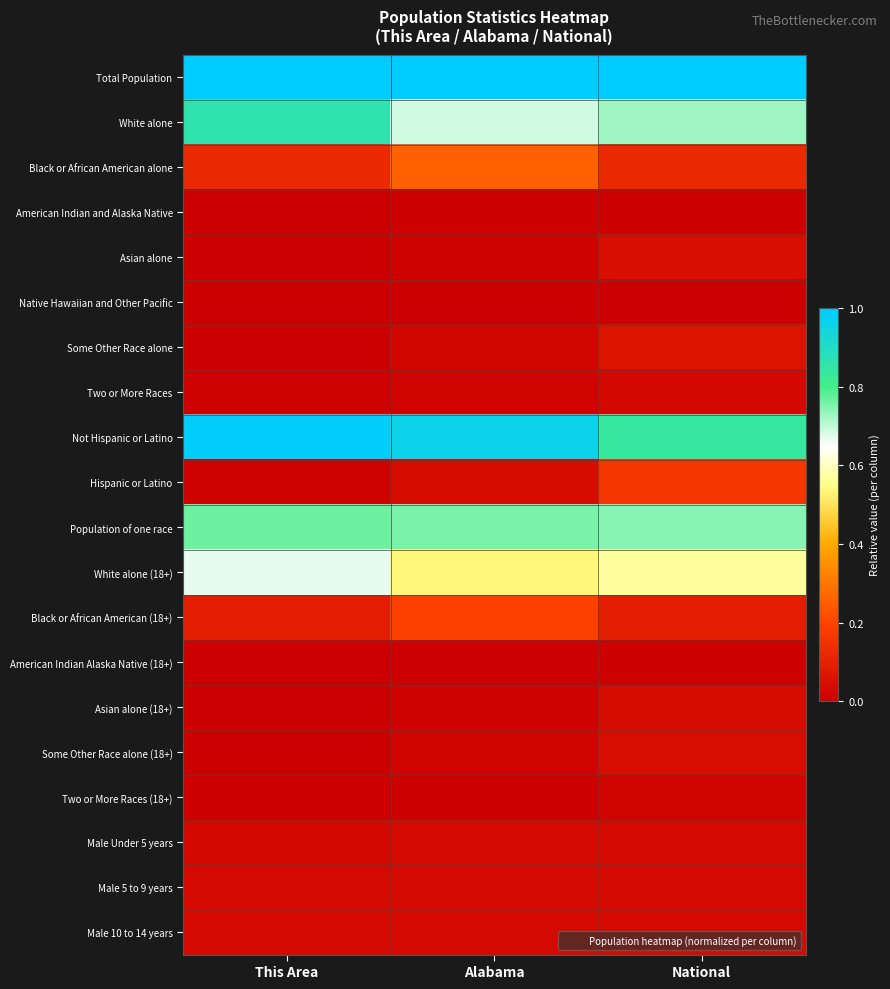

Reading left to right, list all the values displayed in this chart.

Total Population: This Area=1.0	Alabama=1.0	National=1.0
White alone: This Area=0.9	Alabama=0.7	National=0.7
Black or African American alone: This Area=0.1	Alabama=0.3	National=0.1
American Indian and Alaska Native: This Area=0.0	Alabama=0.0	National=0.0
Asian alone: This Area=0.0	Alabama=0.0	National=0.0
Native Hawaiian and Other Pacific: This Area=0.0	Alabama=0.0	National=0.0
Some Other Race alone: This Area=0.0	Alabama=0.0	National=0.1
Two or More Races: This Area=0.0	Alabama=0.0	National=0.0
Not Hispanic or Latino: This Area=1.0	Alabama=1.0	National=0.8
Hispanic or Latino: This Area=0.0	Alabama=0.0	National=0.2
Population of one race: This Area=0.8	Alabama=0.8	National=0.7
White alone (18+): This Area=0.7	Alabama=0.5	National=0.6
Black or African American (18+): This Area=0.1	Alabama=0.2	National=0.1
American Indian Alaska Native (18+): This Area=0.0	Alabama=0.0	National=0.0
Asian alone (18+): This Area=0.0	Alabama=0.0	National=0.0
Some Other Race alone (18+): This Area=0.0	Alabama=0.0	National=0.0
Two or More Races (18+): This Area=0.0	Alabama=0.0	National=0.0
Male Under 5 years: This Area=0.0	Alabama=0.0	National=0.0
Male 5 to 9 years: This Area=0.0	Alabama=0.0	National=0.0
Male 10 to 14 years: This Area=0.0	Alabama=0.0	National=0.0